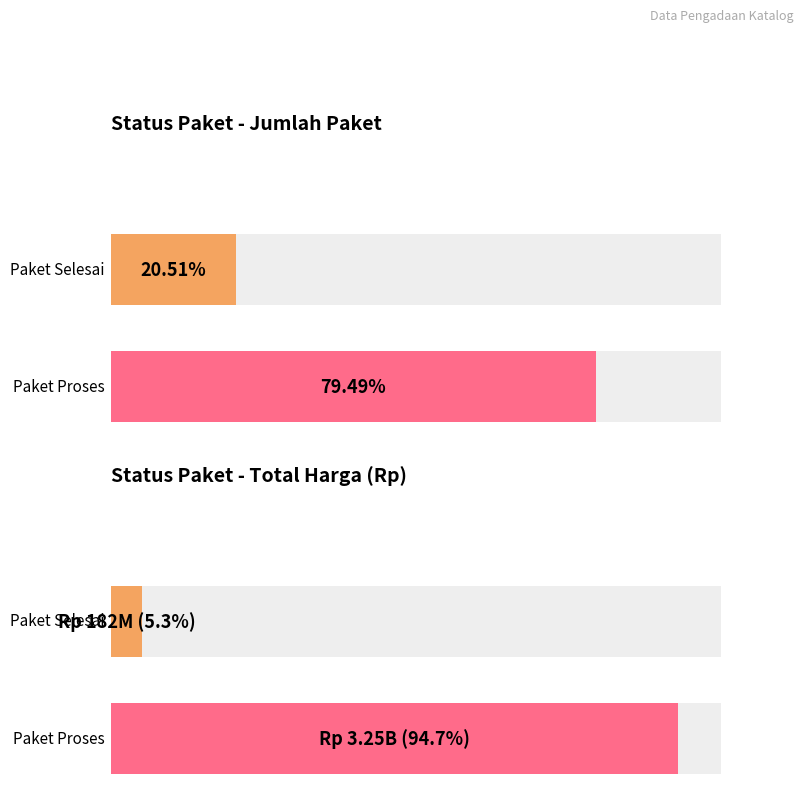

At which category does the chart reach its minimum across all series?

Paket Selesai